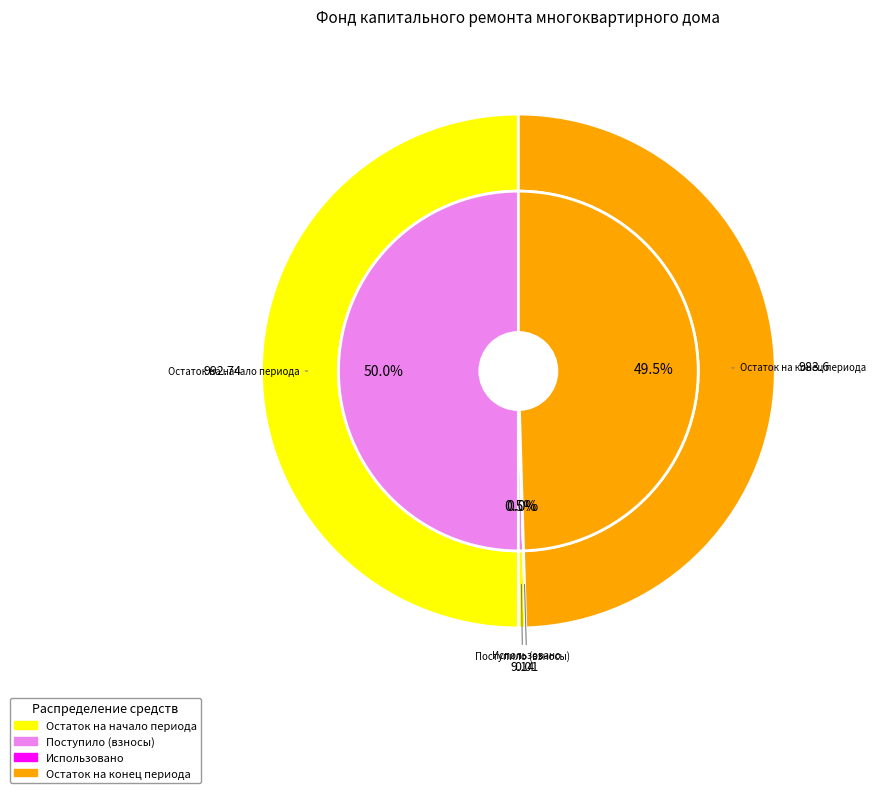

How many segments does this pie chart have?

4